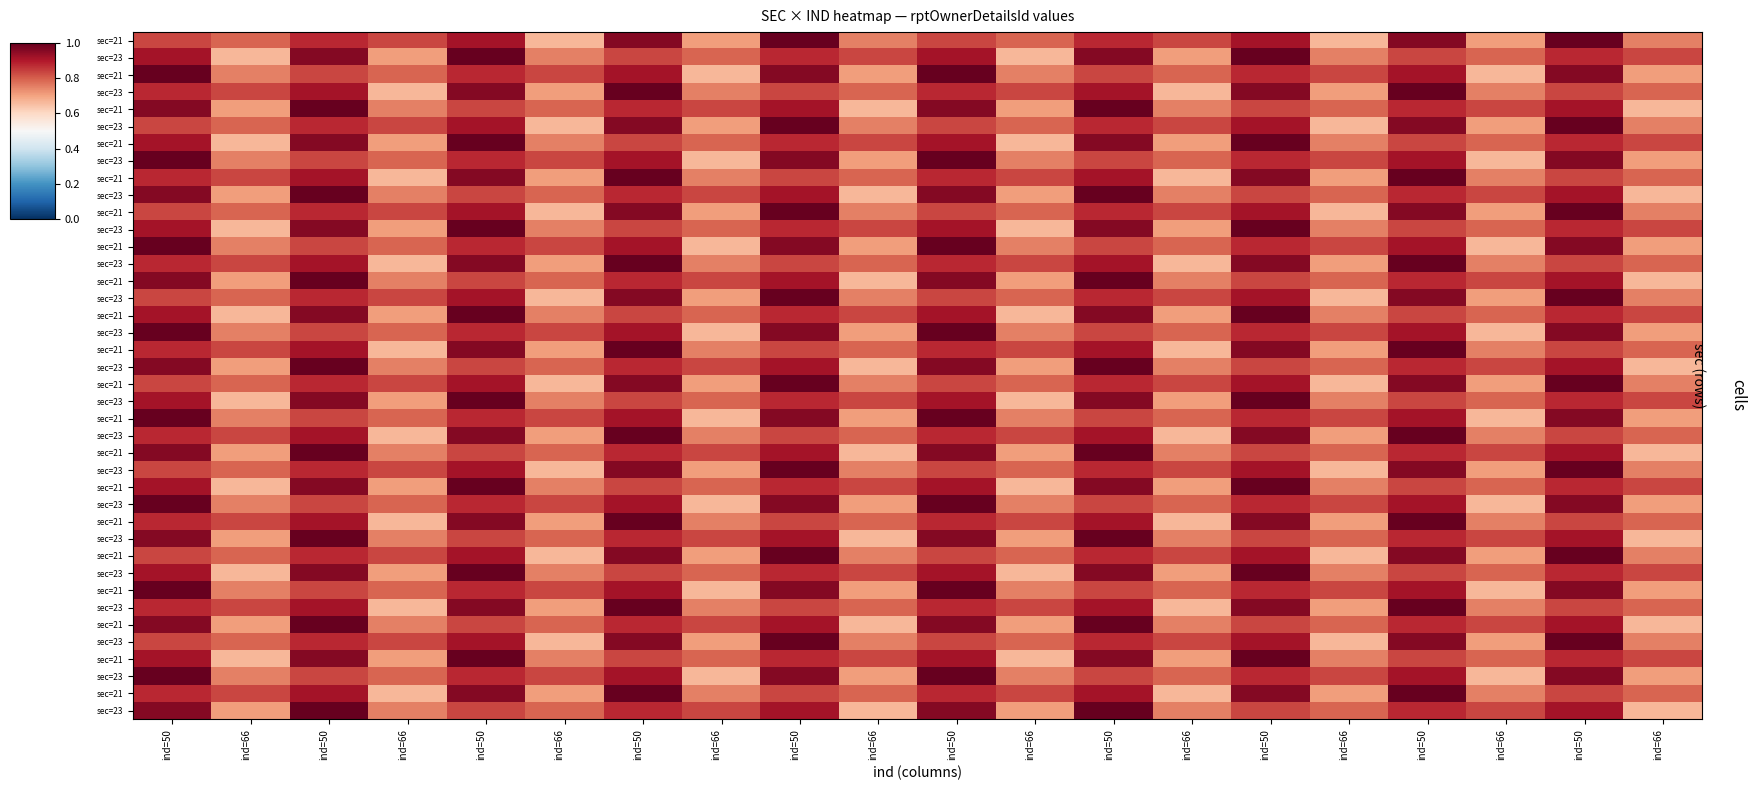

Count the number of data series in this chart.

40